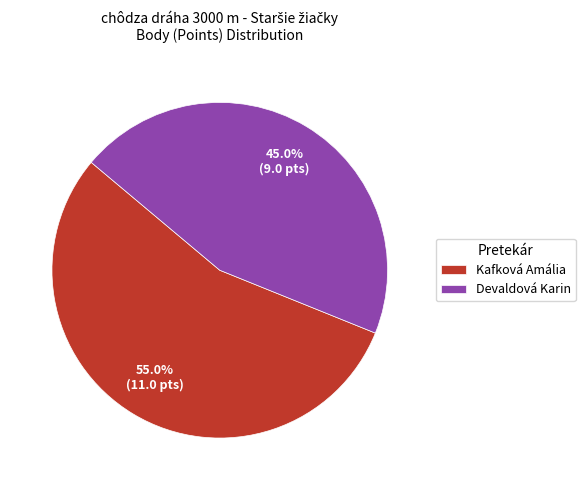

Does any single category account for the majority?

Yes